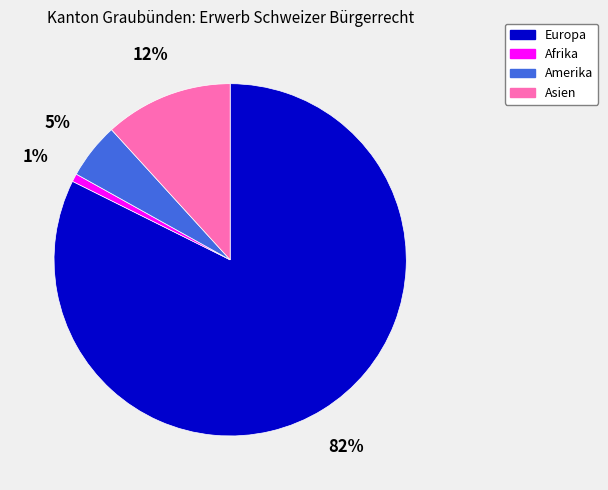

To the nearest percent, what is the difference between the Afrika and Asien slice percentages?

11%